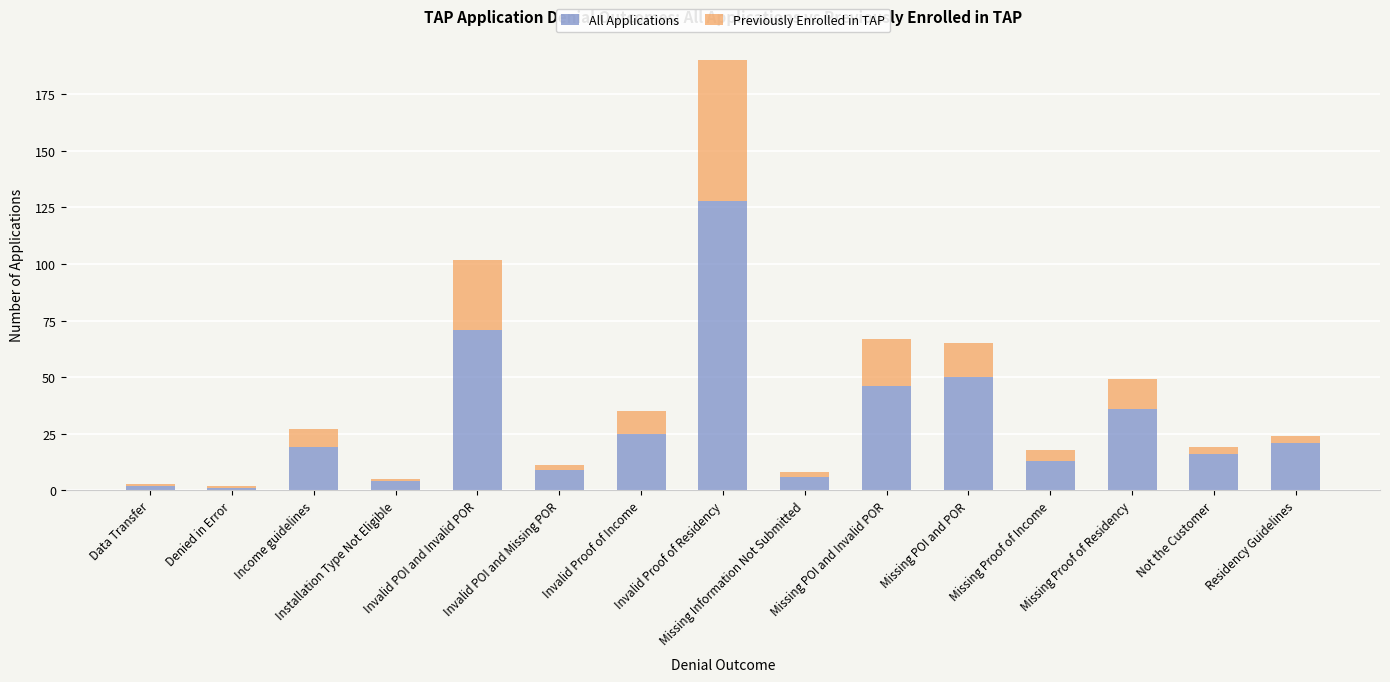

What is the difference between the maximum and minimum values in the All Applications series?

127